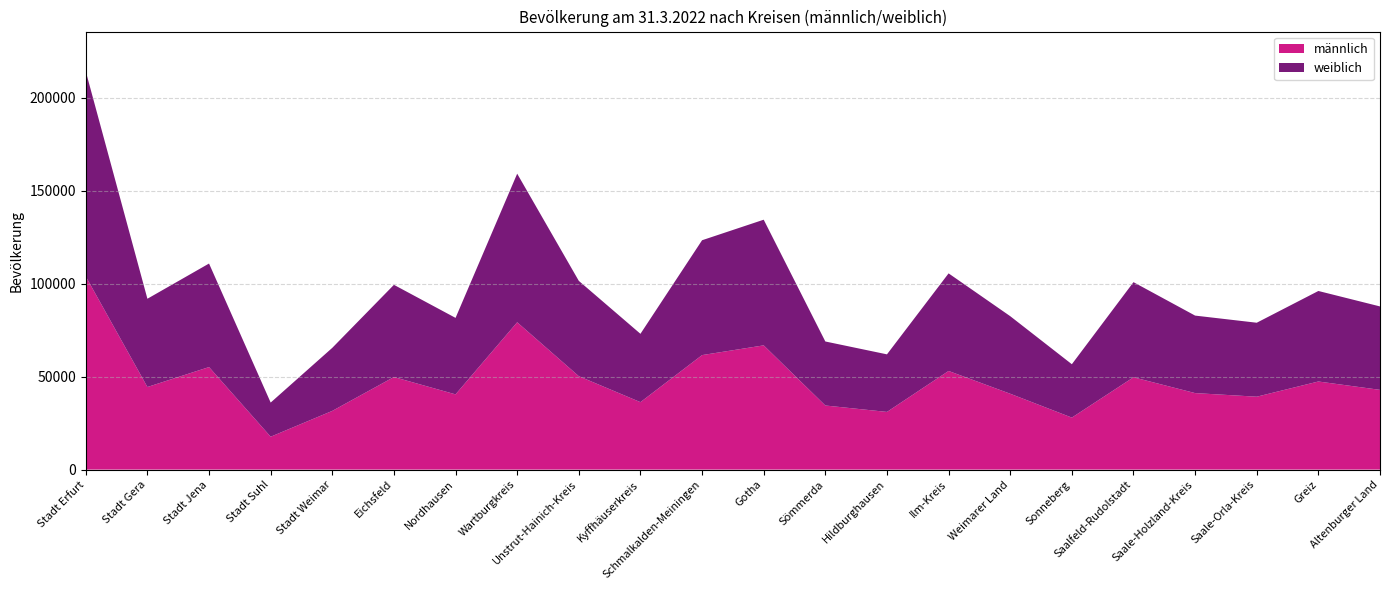

Reading left to right, extract all data points from this chart.

männlich: 103937	44439	55170	17692	31588	49801	40476	79263	50253	36290	61609	66845	34490	31034	53075	40816	27980	49668	41165	39225	47404	42903
weiblich: 110319	47487	55703	18375	33933	49616	41152	79954	51294	36769	61795	67611	34443	30976	52505	41732	28717	51185	41698	39795	48701	44890